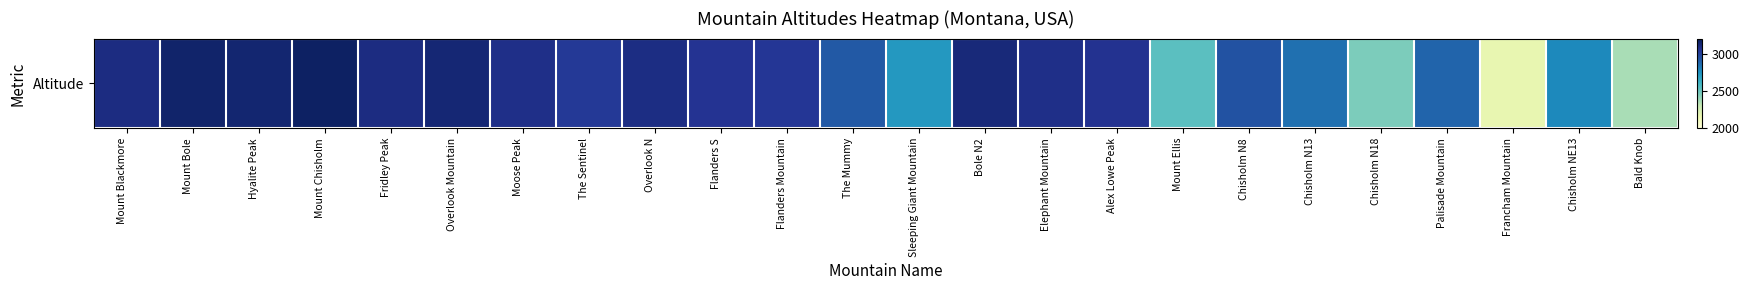

What is the change in value from Chisholm N8 to Chisholm NE13?

-165